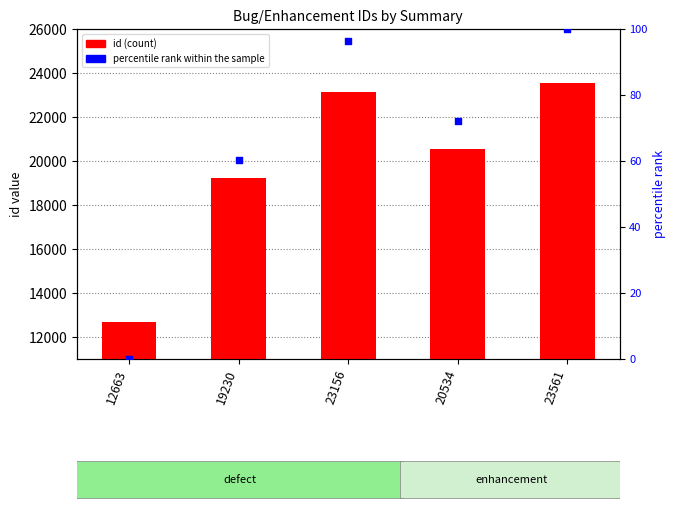

What are all the series names shown in the legend?

id, percentile rank within the sample